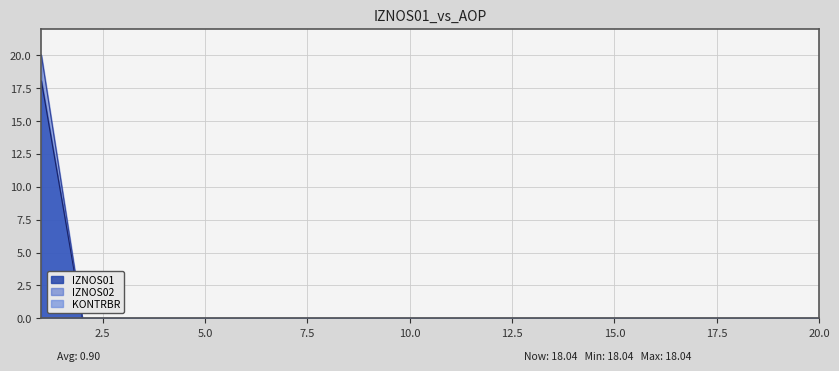

True or false: KONTRBR and IZNOS02 cross at least once.

False